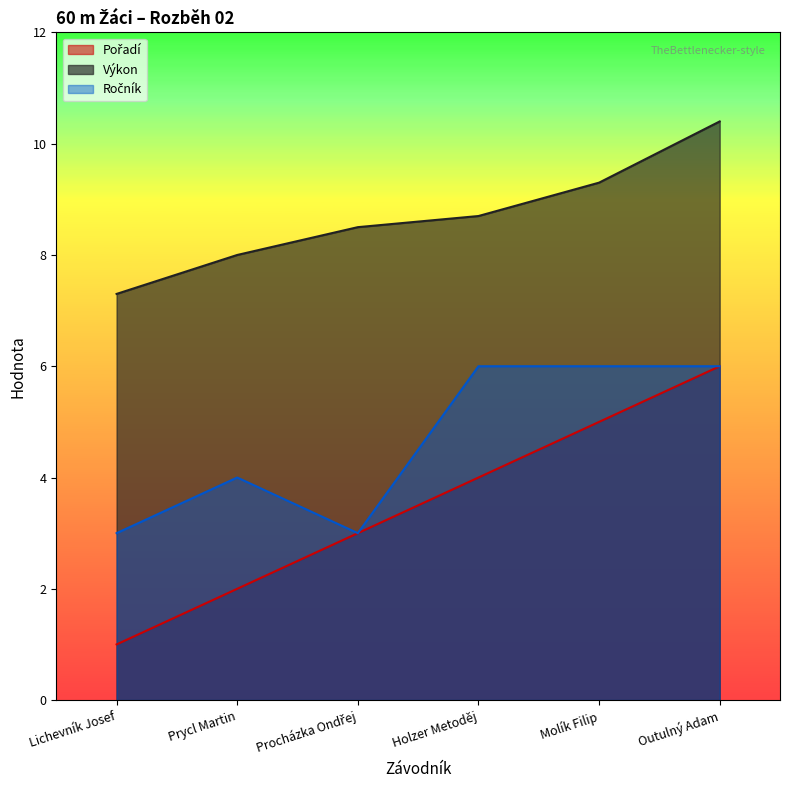

In Ročník, how many points are lower than both neighbors (excluding endpoints)?

1